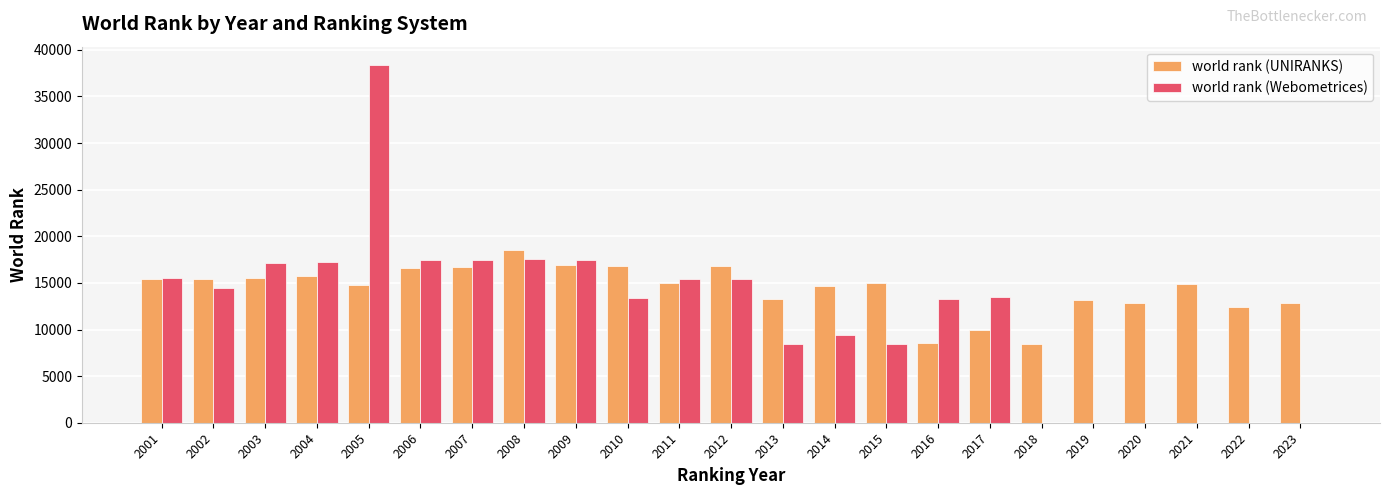

Which series has the largest total across all categories?

world rank (UNIRANKS)